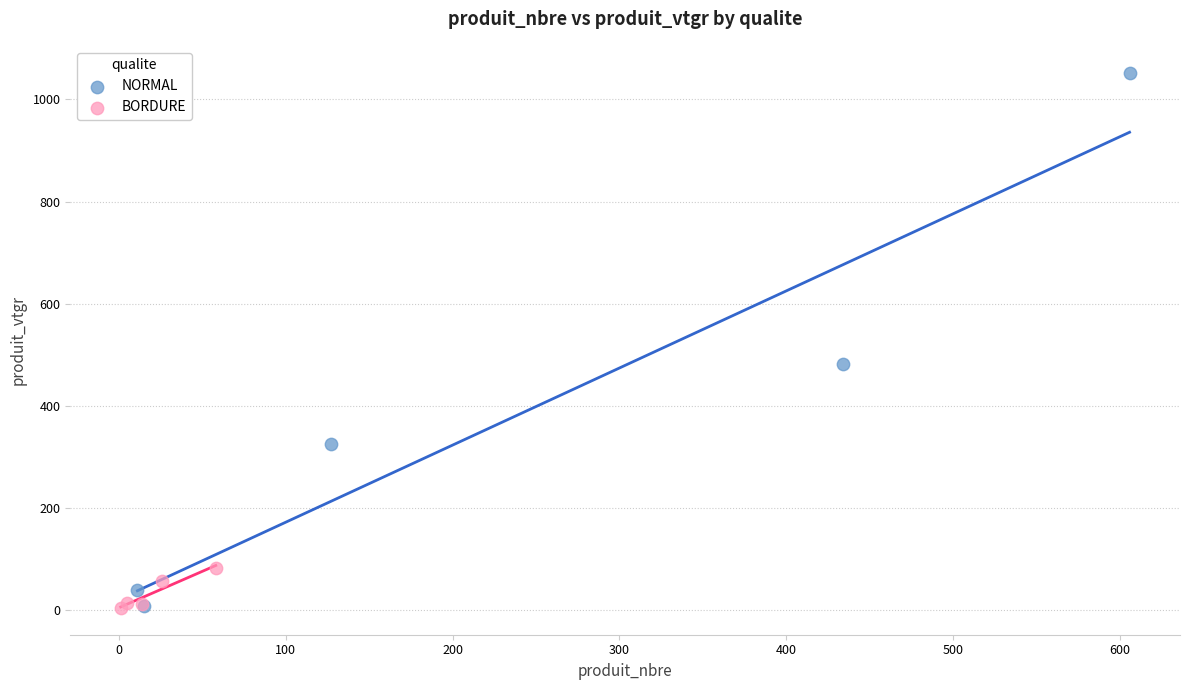

Which series has the widest spread of Y values?

NORMAL